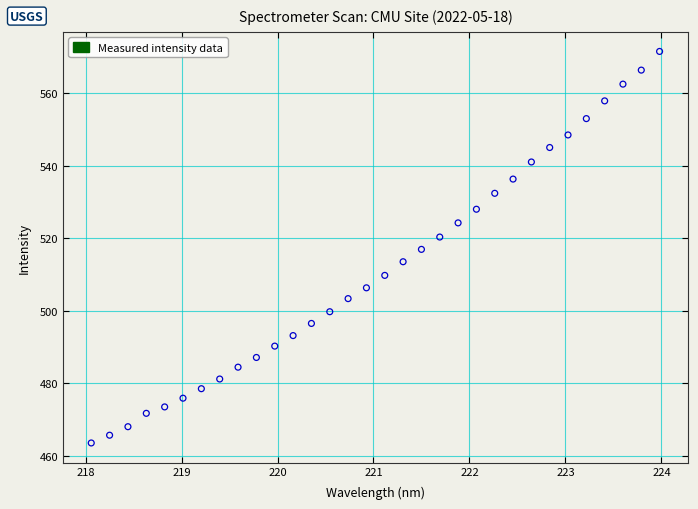

What is the range of Y values (max minus min)?

107.9